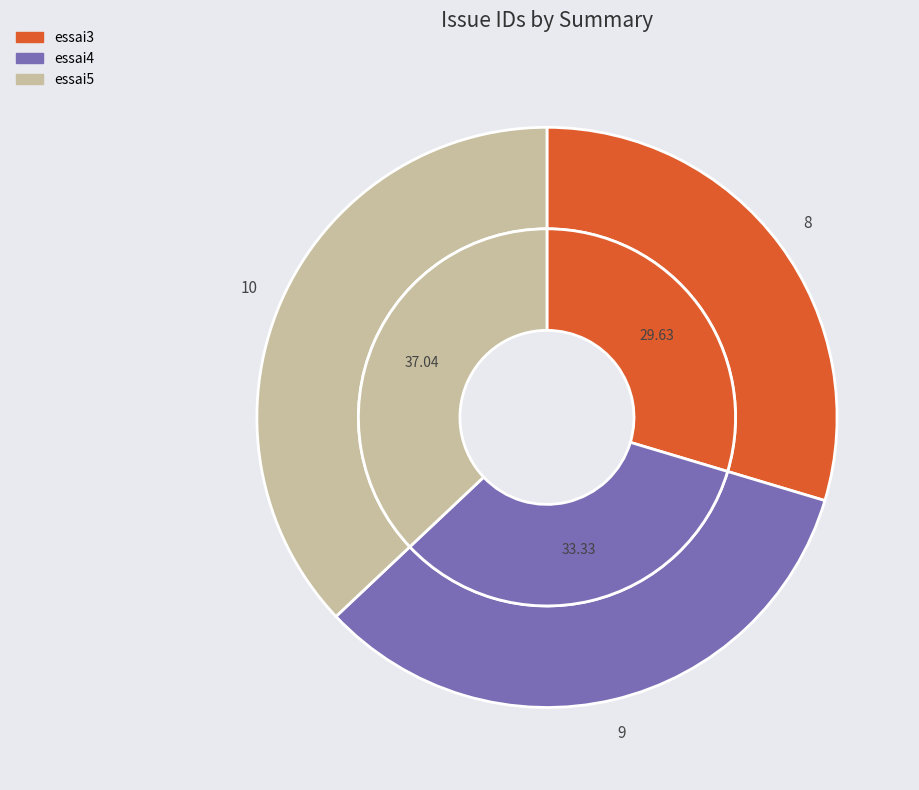

Is essai5 the majority of the pie?

No